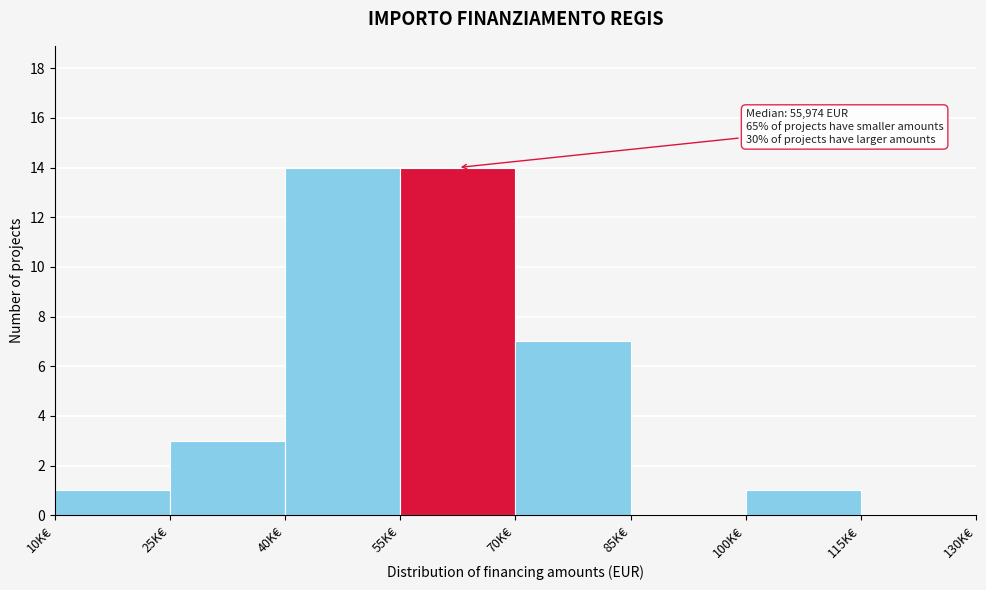

Reading left to right, transcribe all the data shown in this chart.

10K€=1	25K€=3	40K€=14	55K€=14	70K€=7	85K€=0	100K€=1	115K€=0